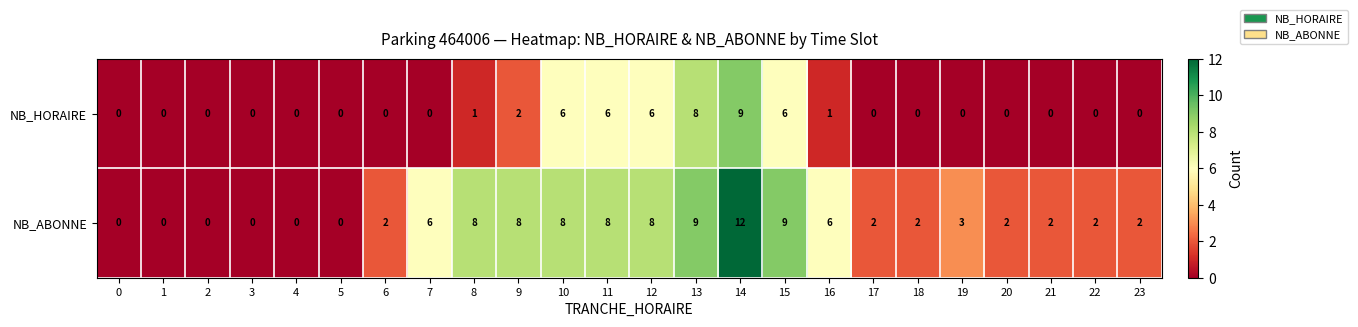

How many categories are shown in the chart?

24